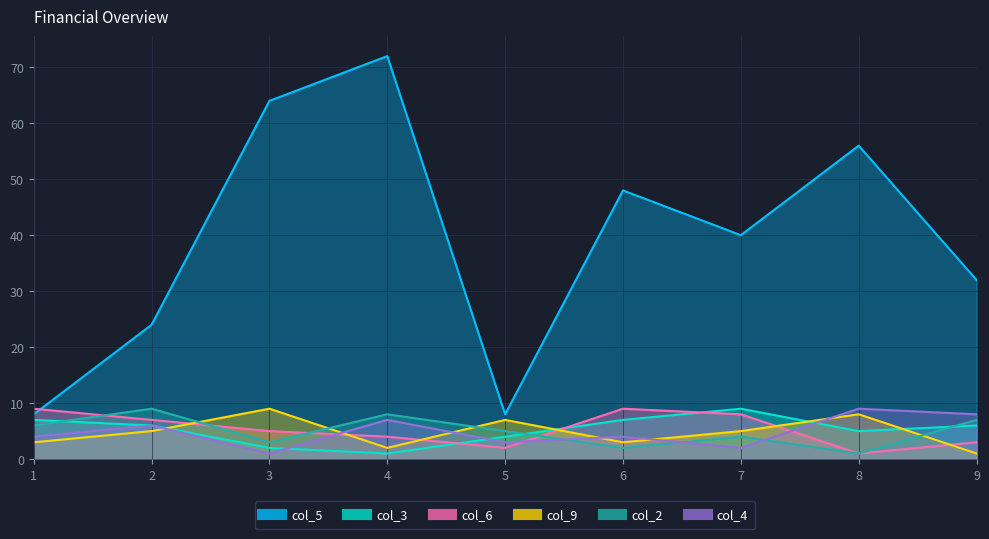

Rank the series at 9 from highest to lowest value.

col_5, col_4, col_2, col_3, col_6, col_9